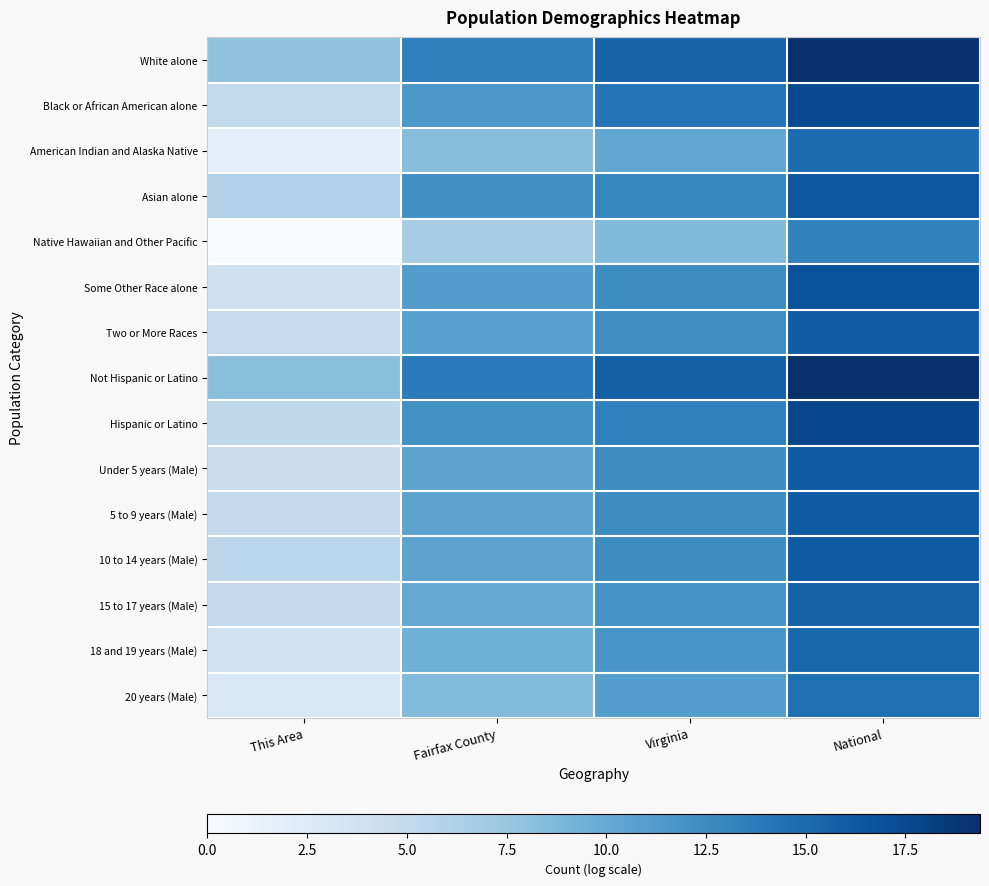

At which category is the sum across all series the highest?

National